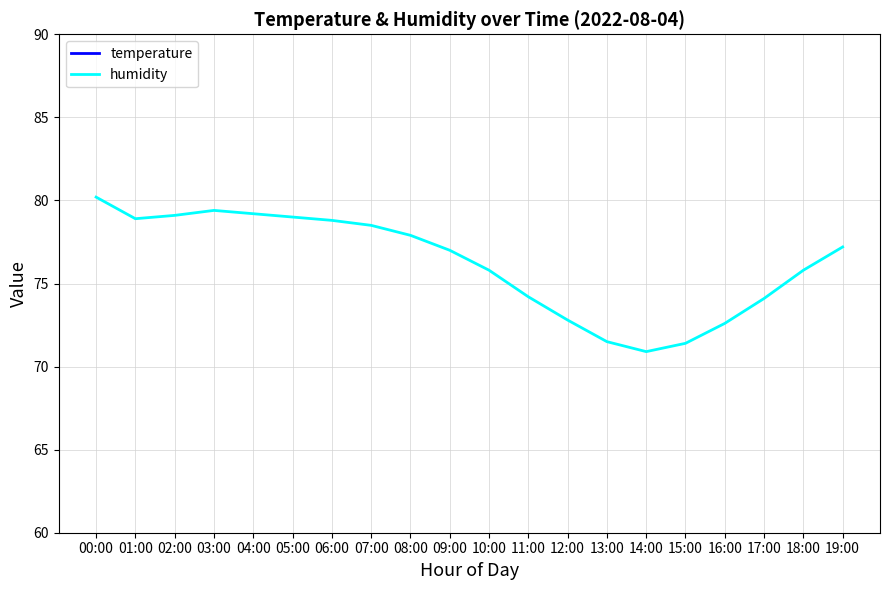

Which category has the highest value in the temperature series?

14:00